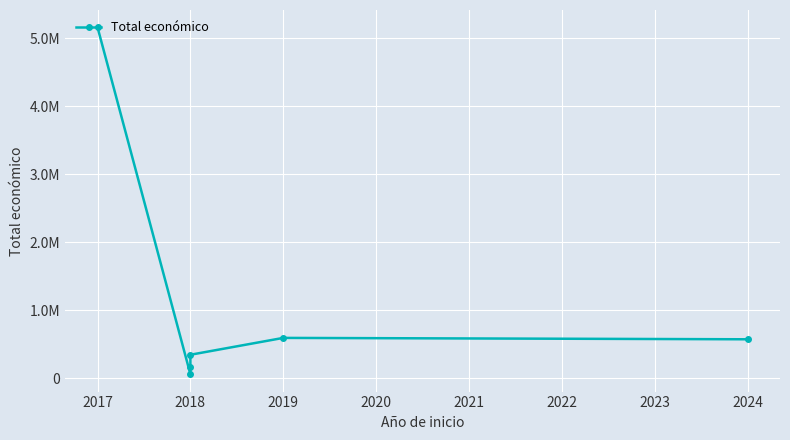

True or false: the data shows 161050 at 2018.

True